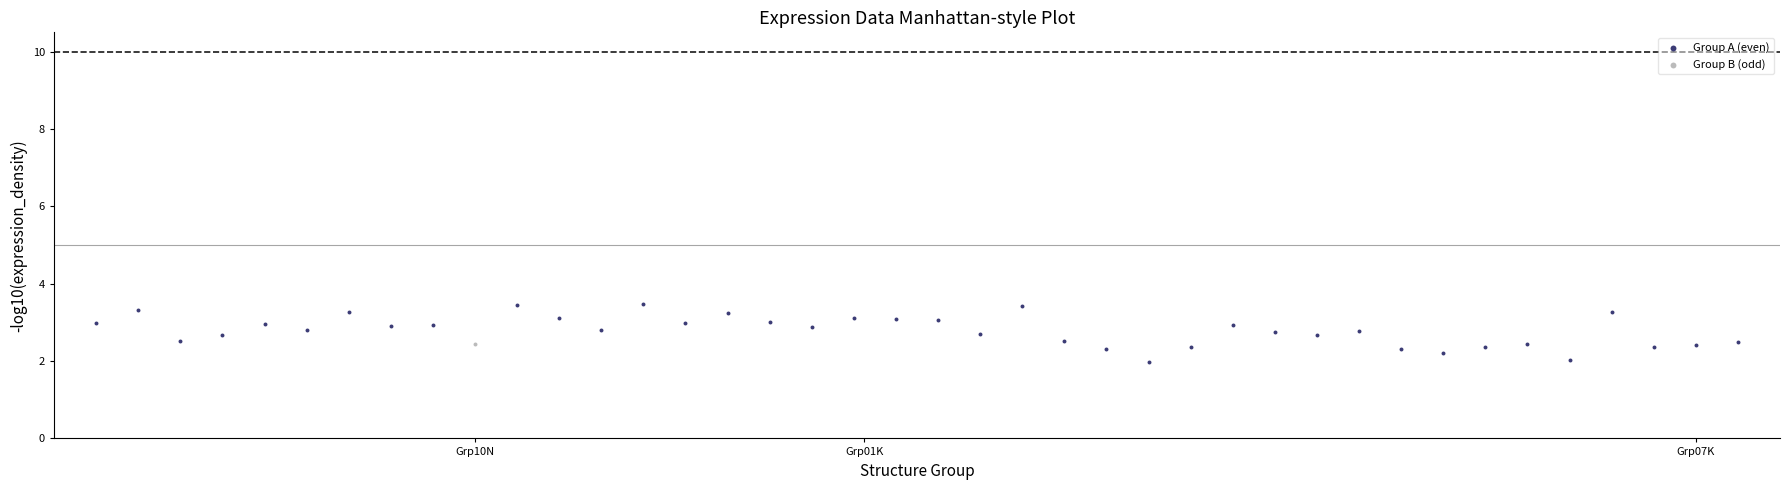

What are all the series names shown in the legend?

Group A (even), Group B (odd)